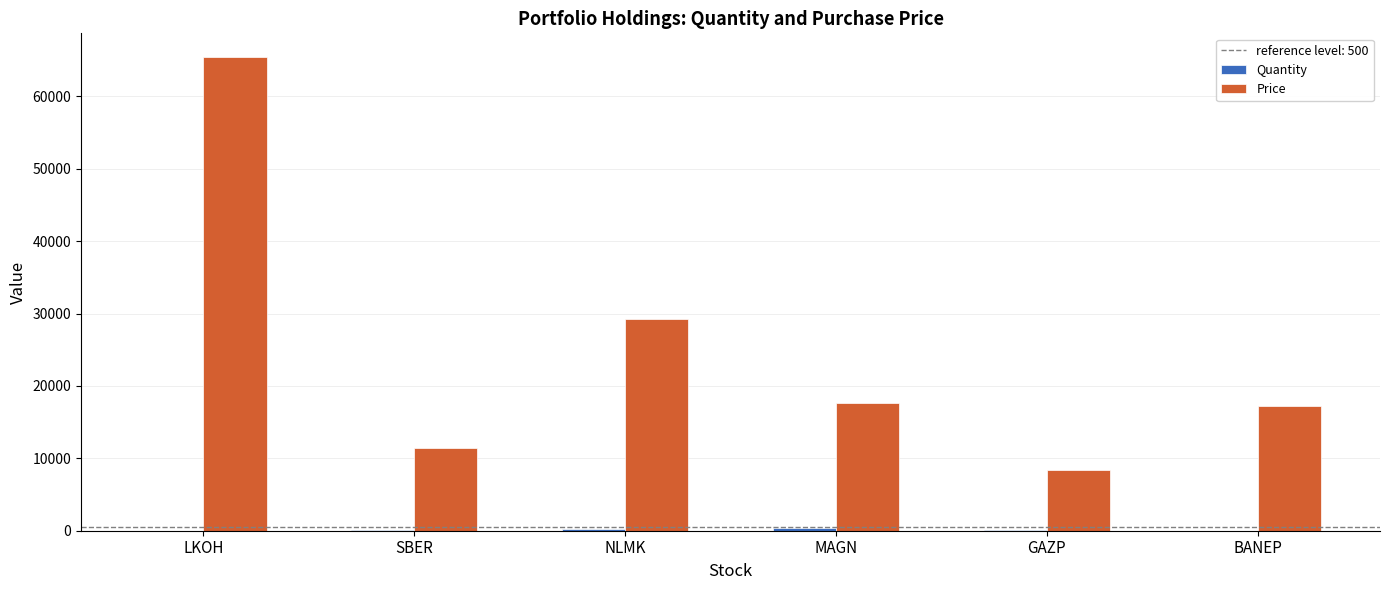

Which series changed the most between NLMK and BANEP?

Price